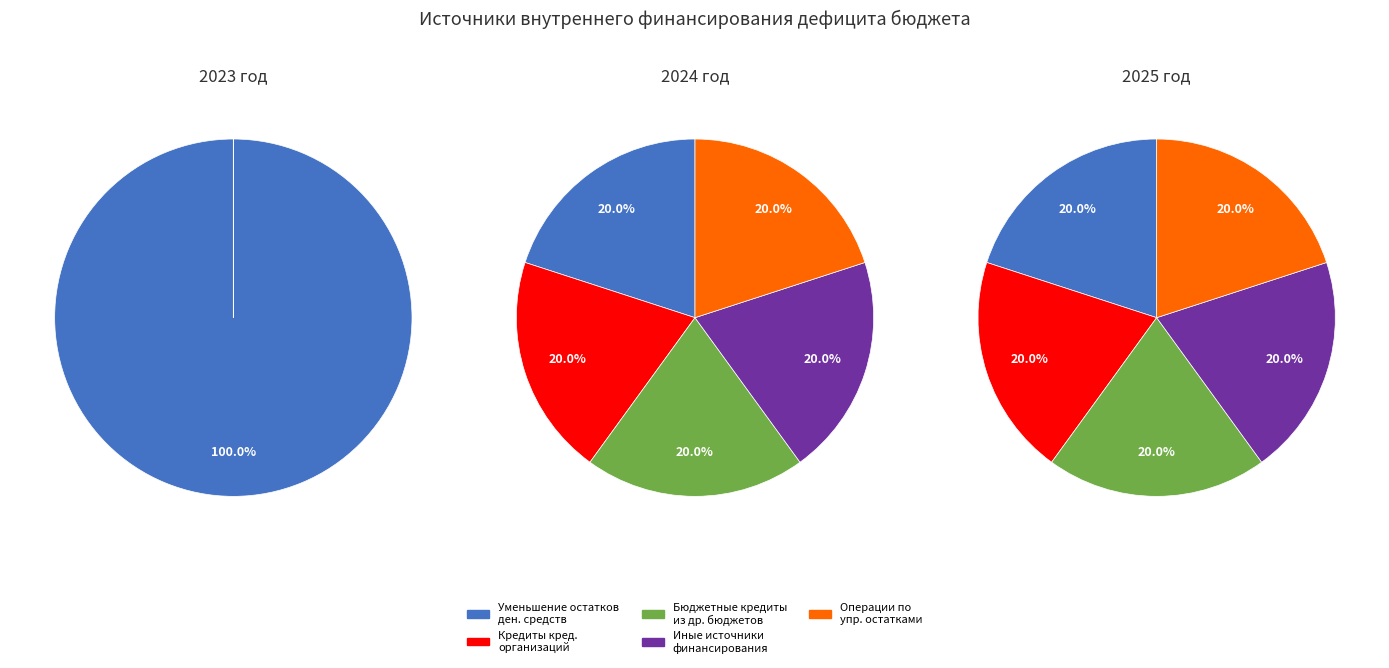

Does Бюджетные кредиты из других бюджетов represent more than half of the total?

No